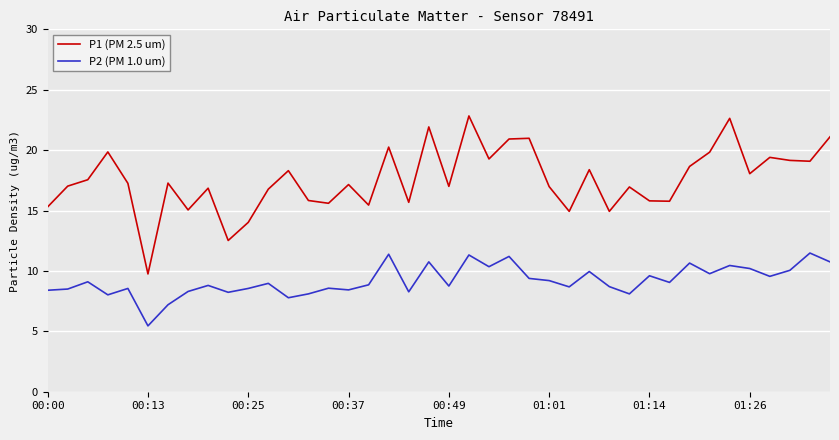

What is the difference between the maximum and minimum values in the P2 (PM 1.0 um) series?

6.0